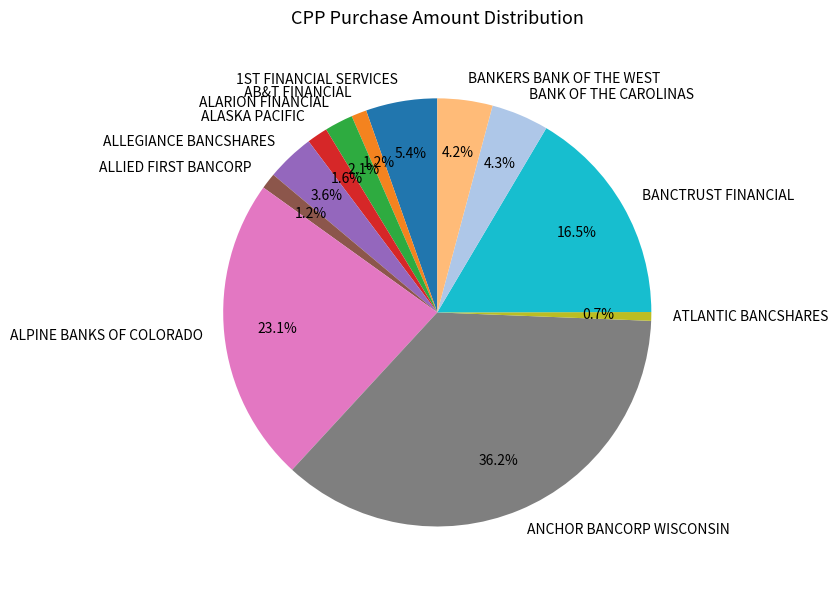

Do ALLEGIANCE BANCSHARES and ALARION FINANCIAL together represent more than half of the pie?

No